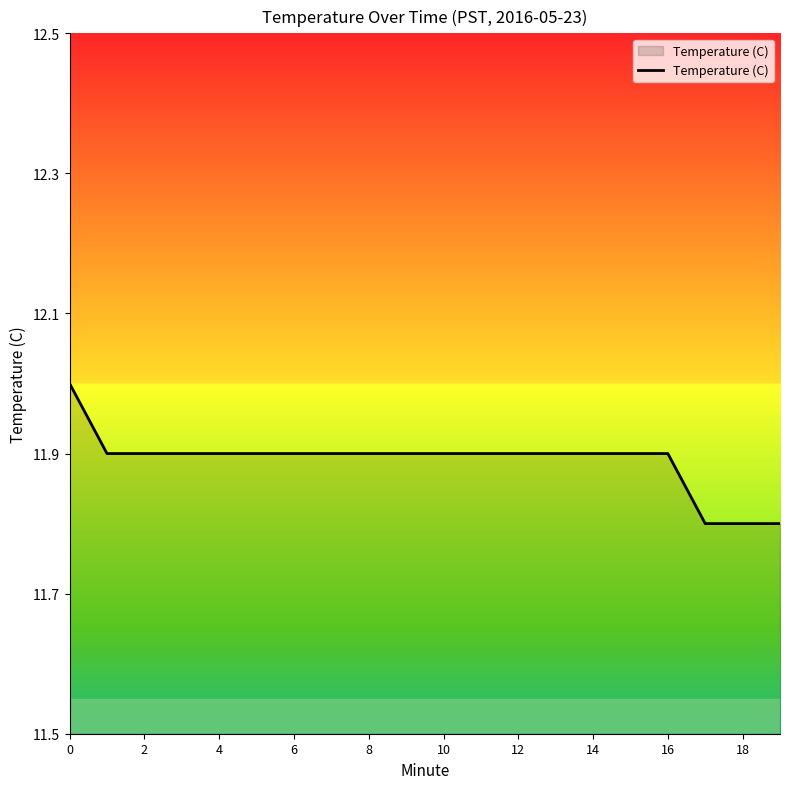

Reading left to right, what are all the values shown in this chart?

12.0	11.9	11.9	11.9	11.9	11.9	11.9	11.9	11.9	11.9	11.9	11.9	11.9	11.9	11.9	11.9	11.9	11.8	11.8	11.8